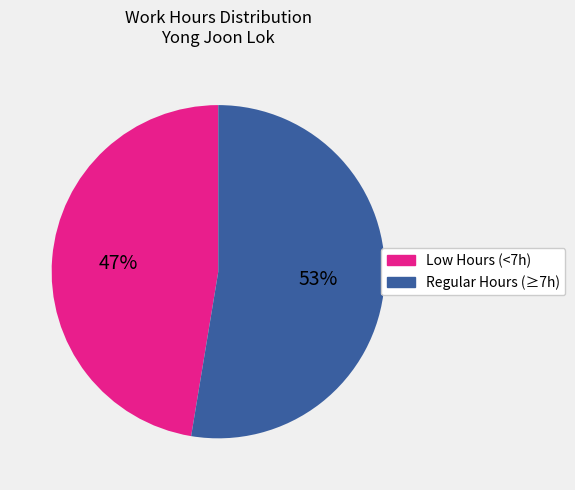

Is there any slice that represents more than half of the pie?

Yes